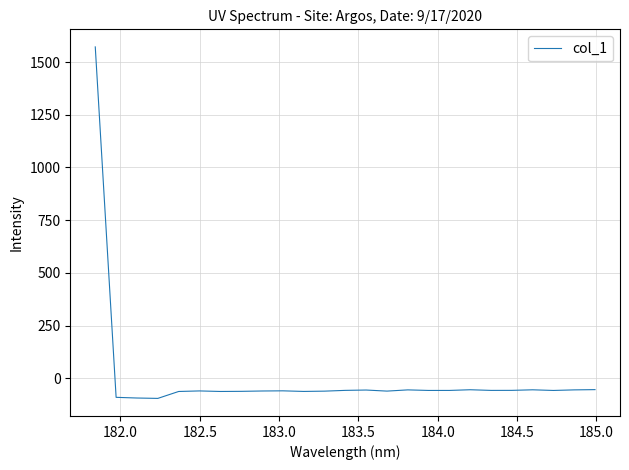

What is the smallest value displayed?

-94.4